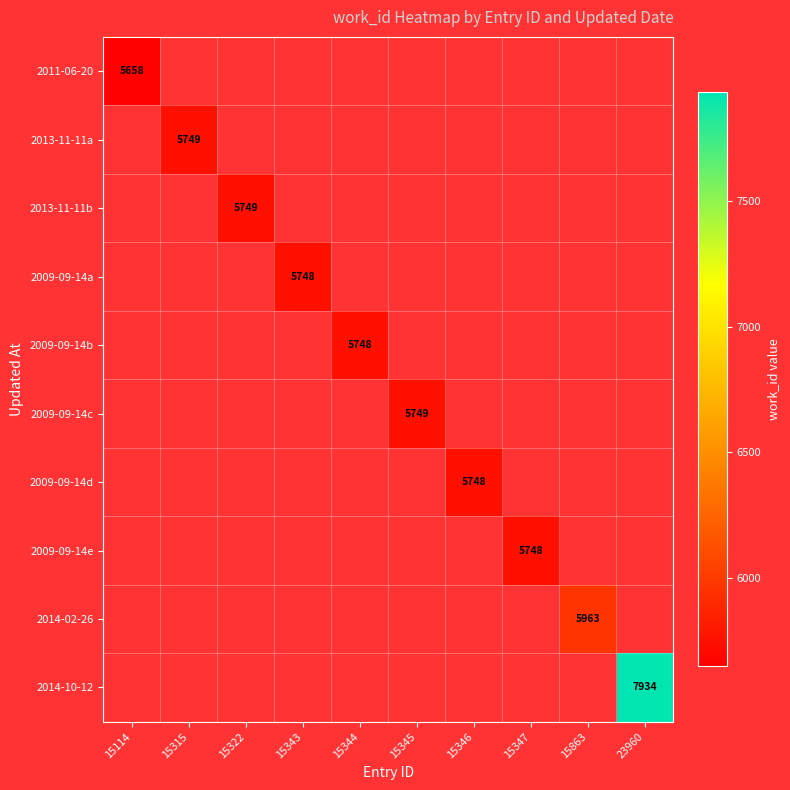

What is the smallest value displayed?

5658.0